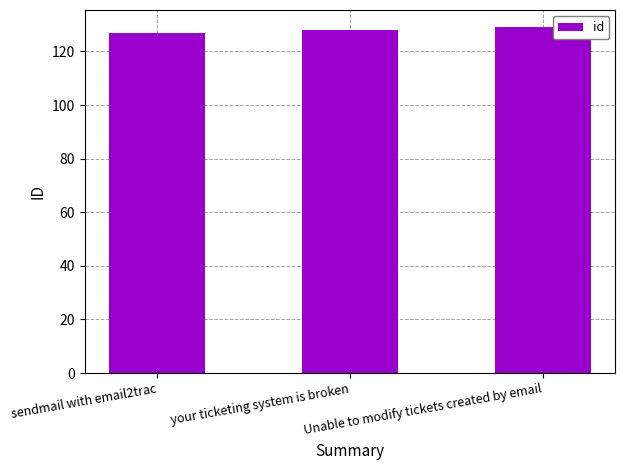

What is the ratio of the value at Unable to modify tickets created by email to the value at sendmail with email2trac?

1.0